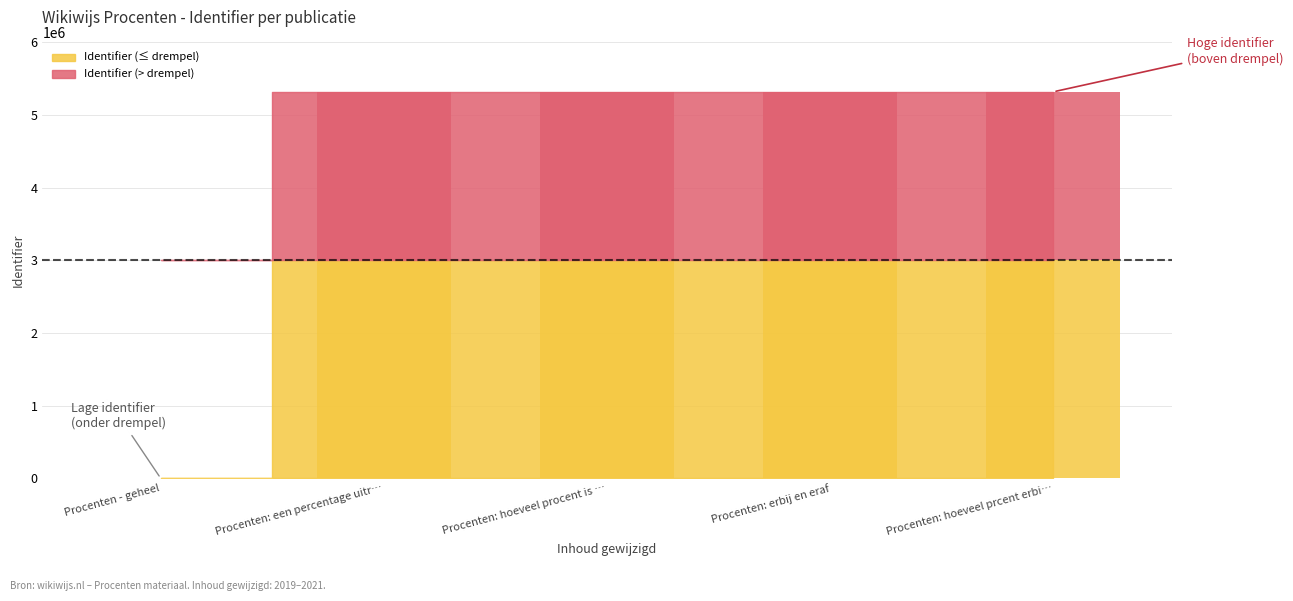

What is the difference between the values at Procenten - geheel and Procenten: een percentage uitr…?

3000000